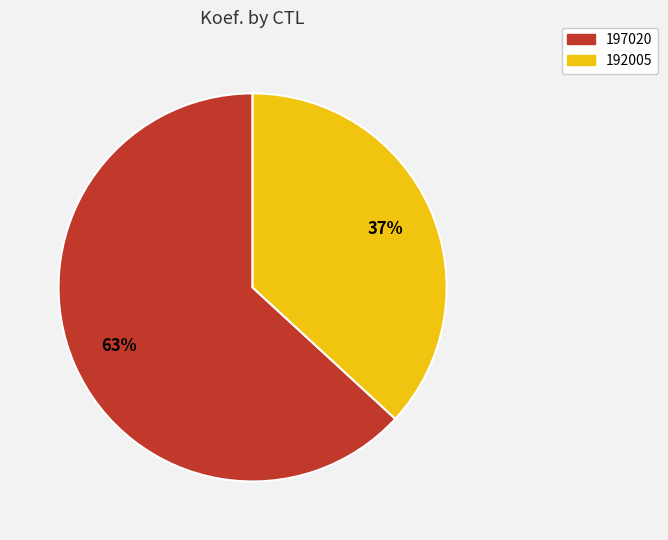

Combined, do 197020 and 192005 account for over 50%?

Yes